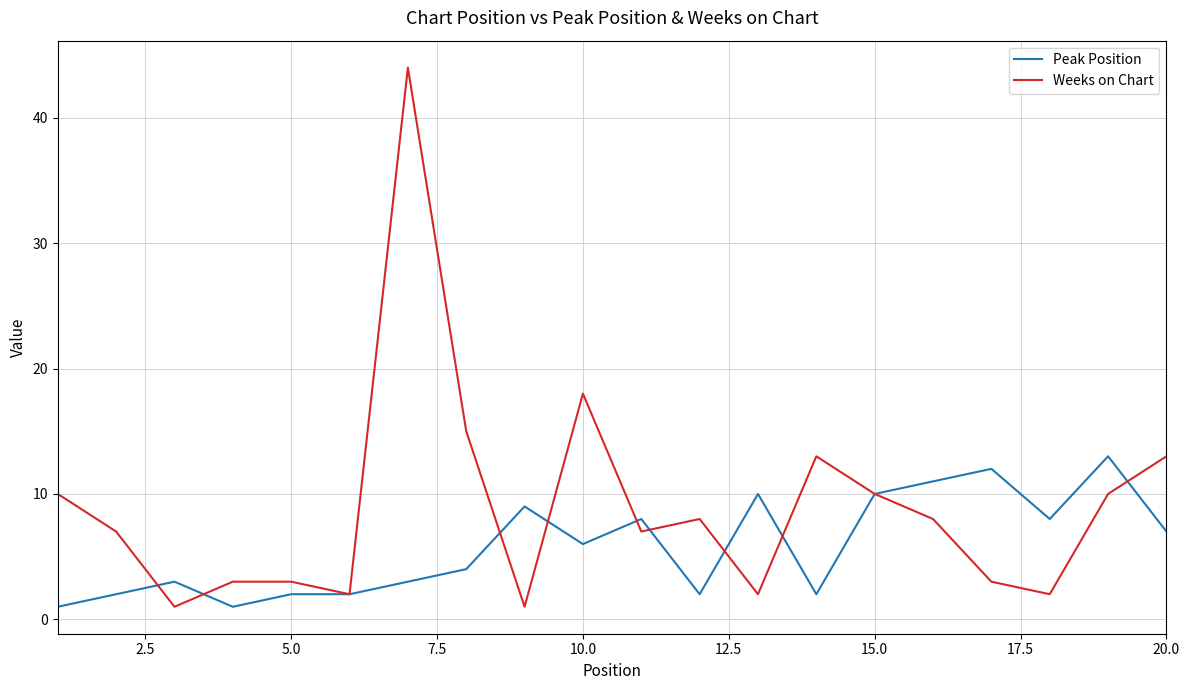

Which series has the largest total across all categories?

Weeks on Chart